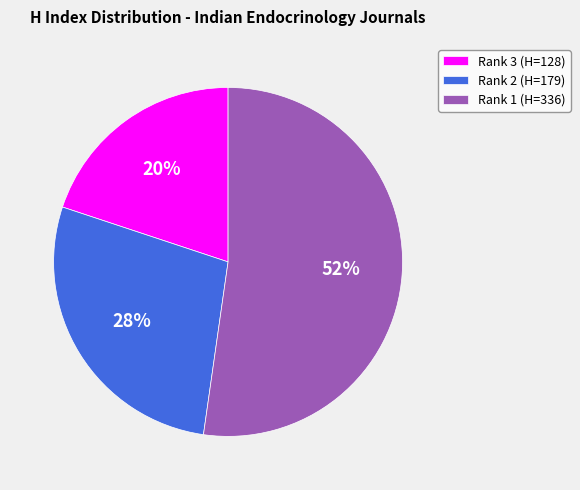

To the nearest percent, what is the average slice percentage?

33%